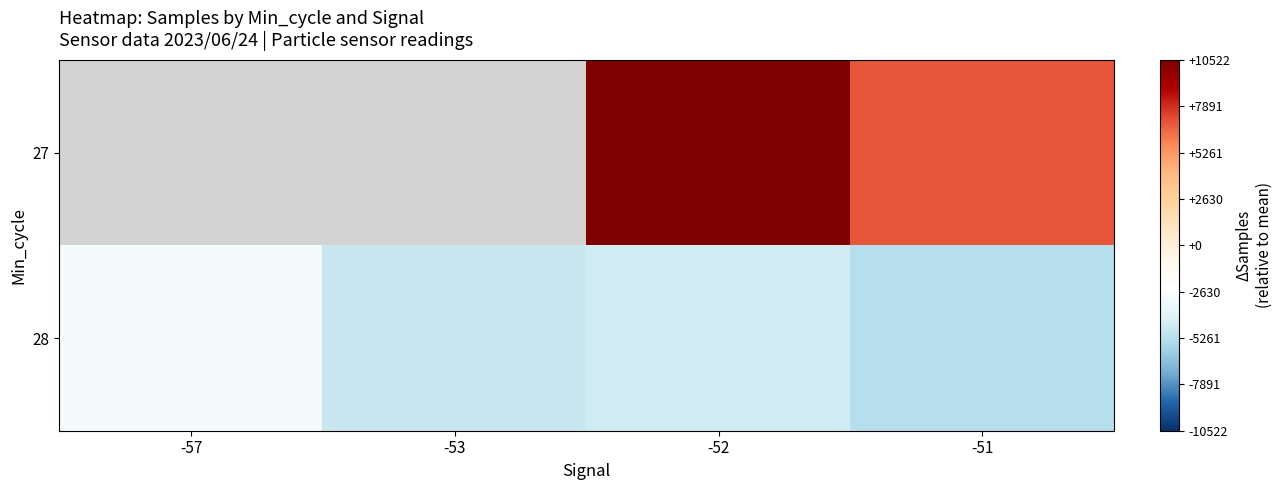

The value of 28 at -53 is -4742.0. True or false?

True